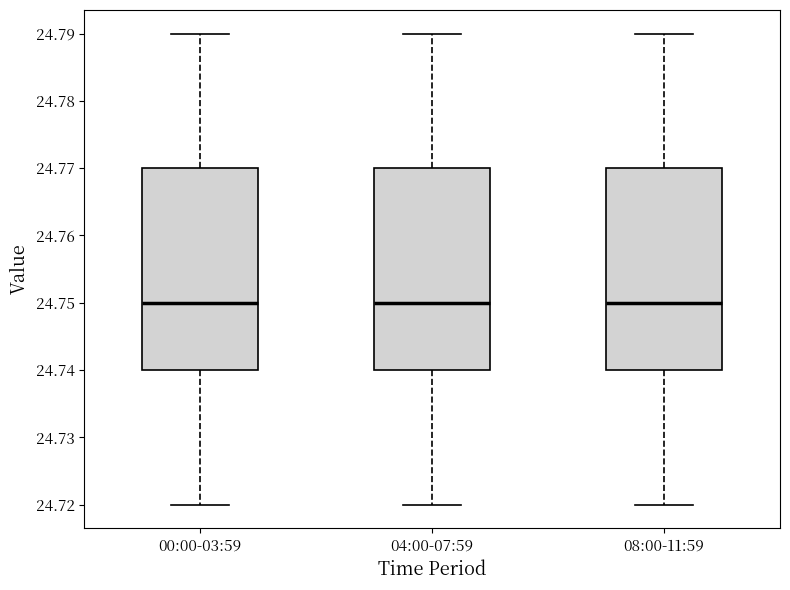

Where does the lower whisker of the box for 04:00-07:59 end on the y-axis? The values are not printed on the chart, so give them approximately, as read against the axis.

24.72